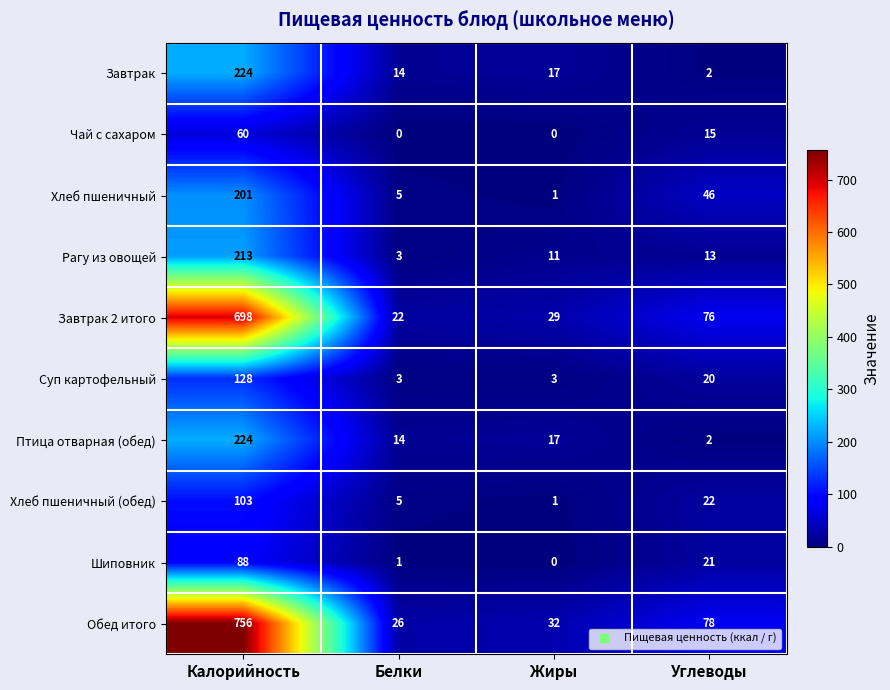

Is it true that Птица отварная (обед) equals 14 at Белки?

True